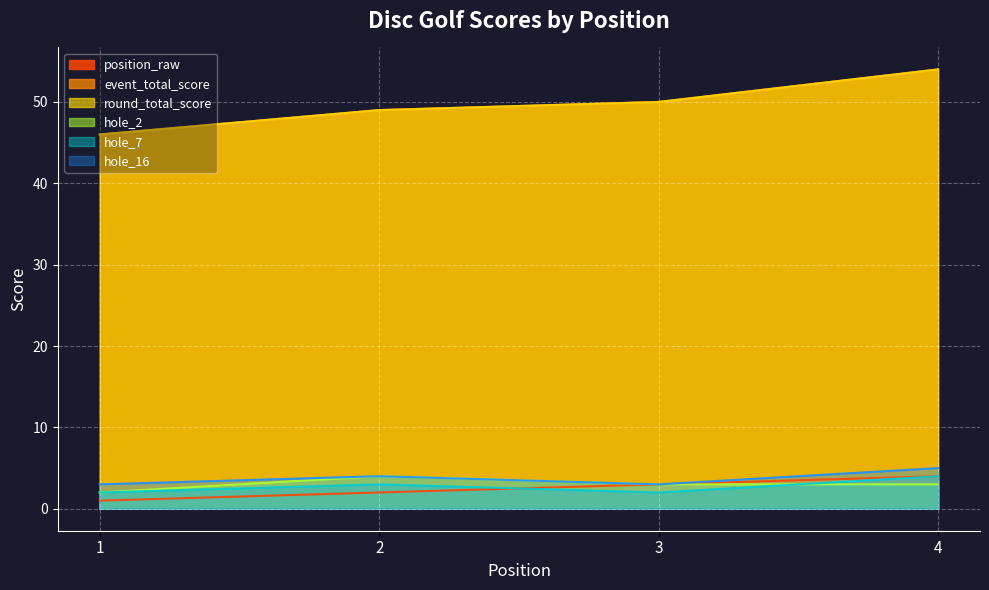

How many lines are shown in the chart?

6